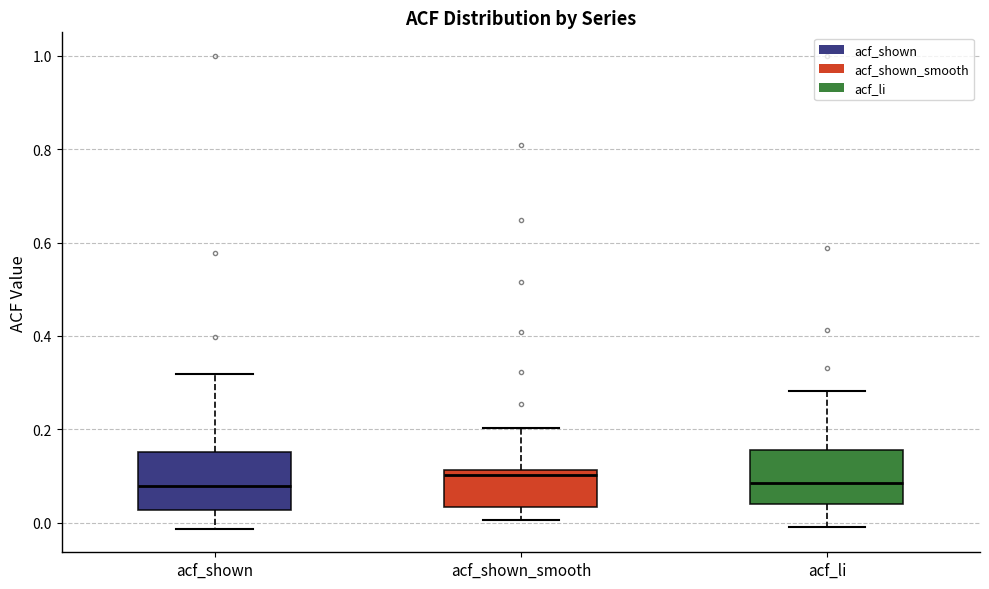

Reading left to right, read every box against the y-axis: the position of its median line, the range the box covers, and the ends of its whiskers. The values are not printed on the chart, so give them approximately, as read against the axis.

acf_shown: median 0.08, box 0.02 to 0.16, whiskers -0.02 to 0.32
acf_shown_smooth: median 0.10, box 0.04 to 0.12, whiskers 0.00 to 0.20
acf_li: median 0.08, box 0.04 to 0.16, whiskers 0.00 to 0.28